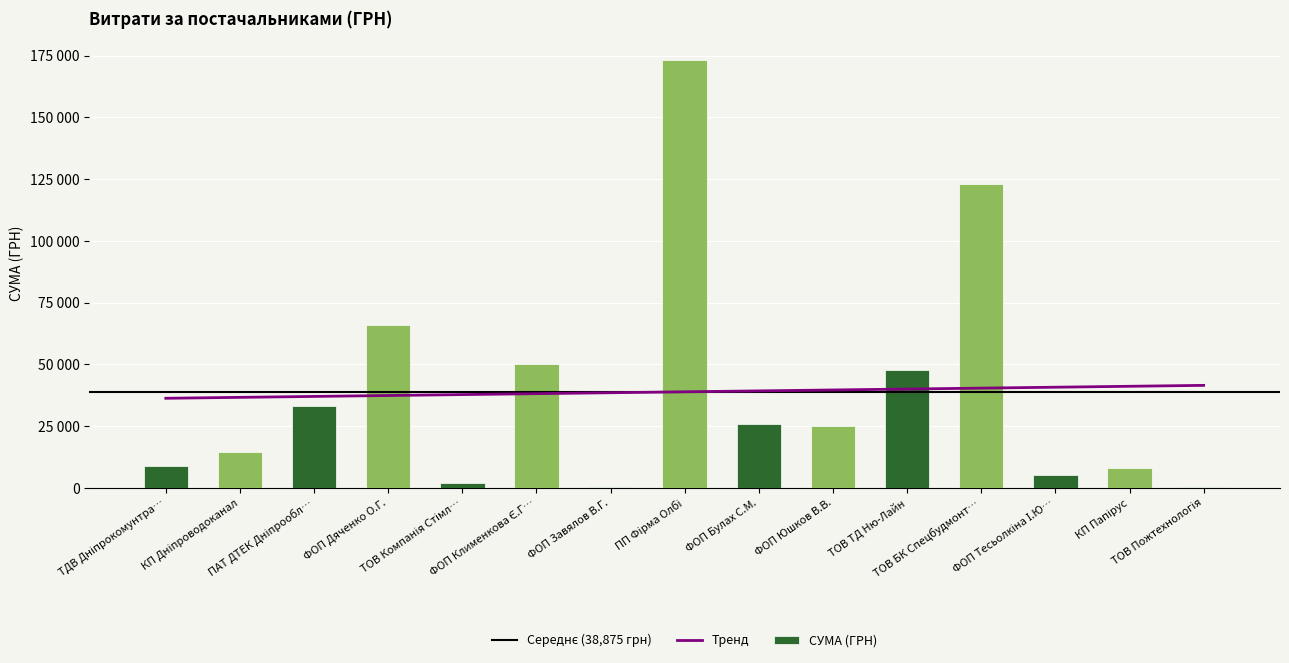

What is the label of the 7th bar from the left?

ФОП Завялов В.Г.